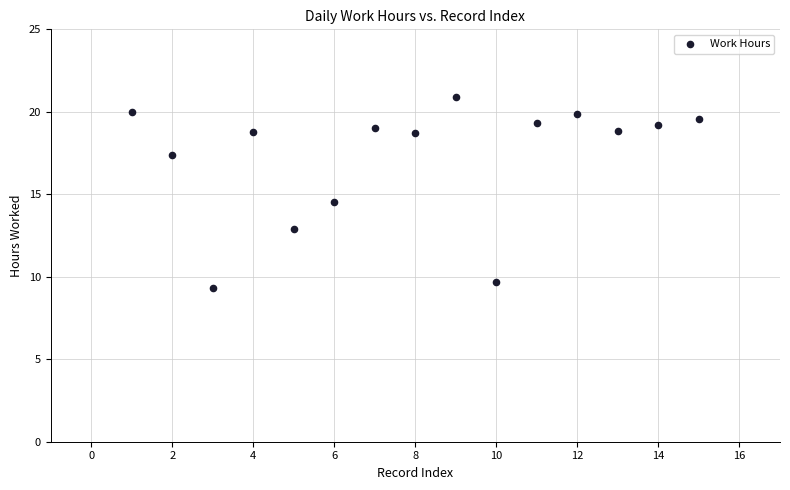

What is the range of X values (max minus min)?

14.0